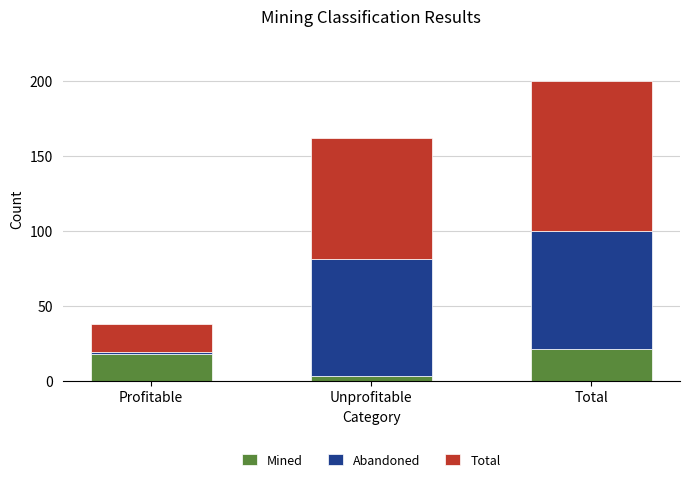

What is the total value across all series at Total?

200